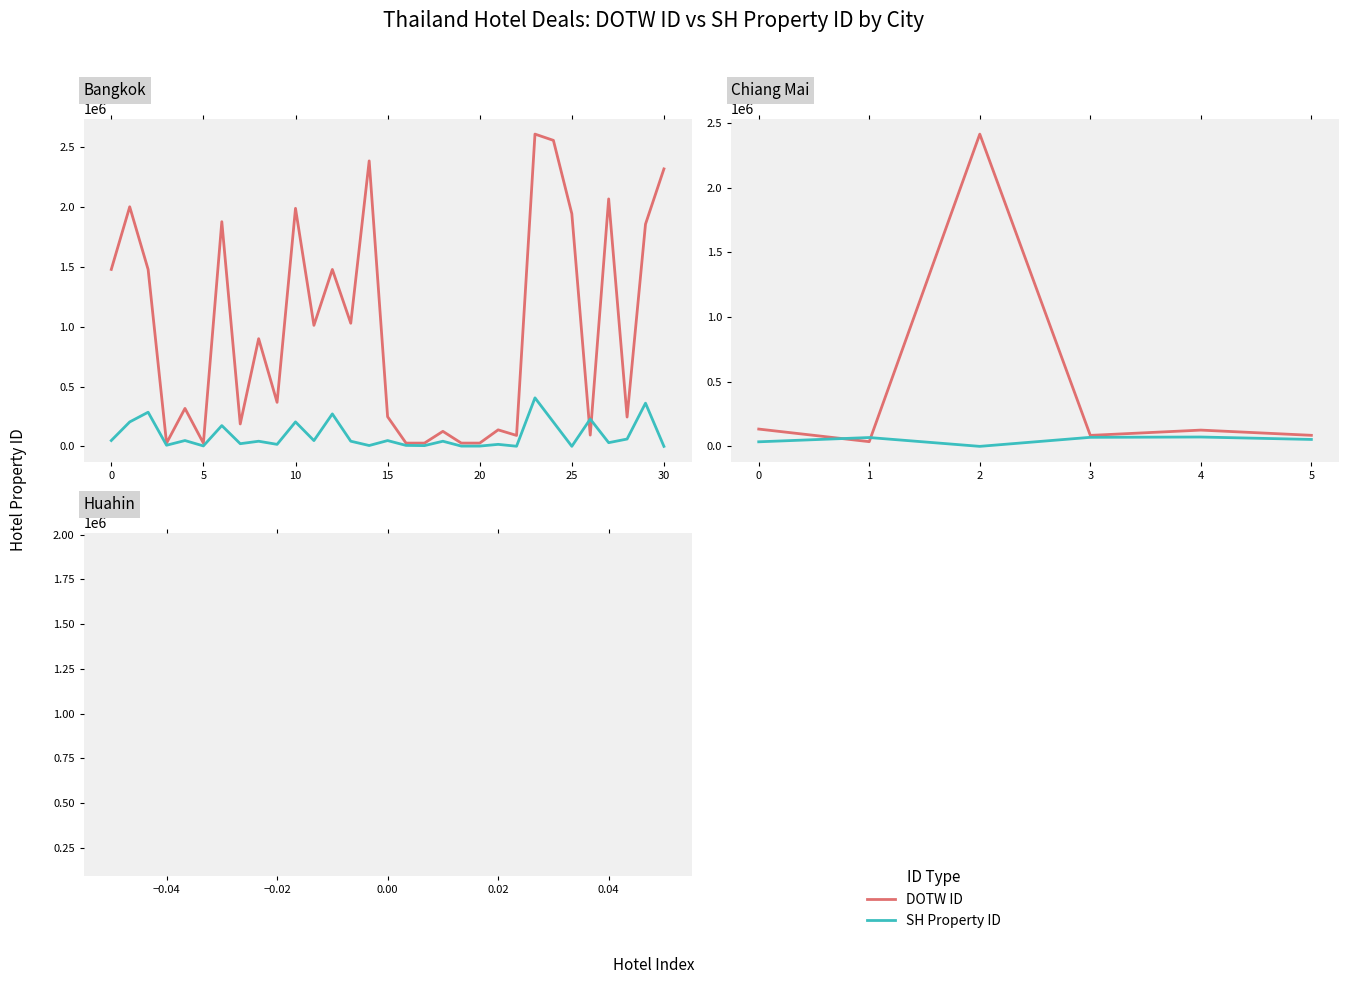

Which category has the lowest value across all series?

2